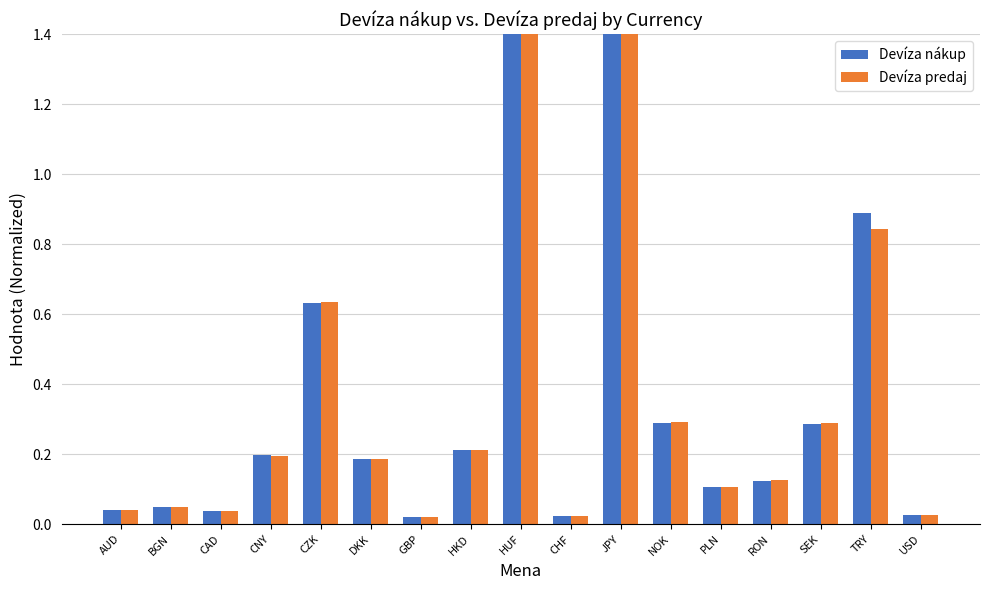

What is the label of the 12th bar from the right?

DKK